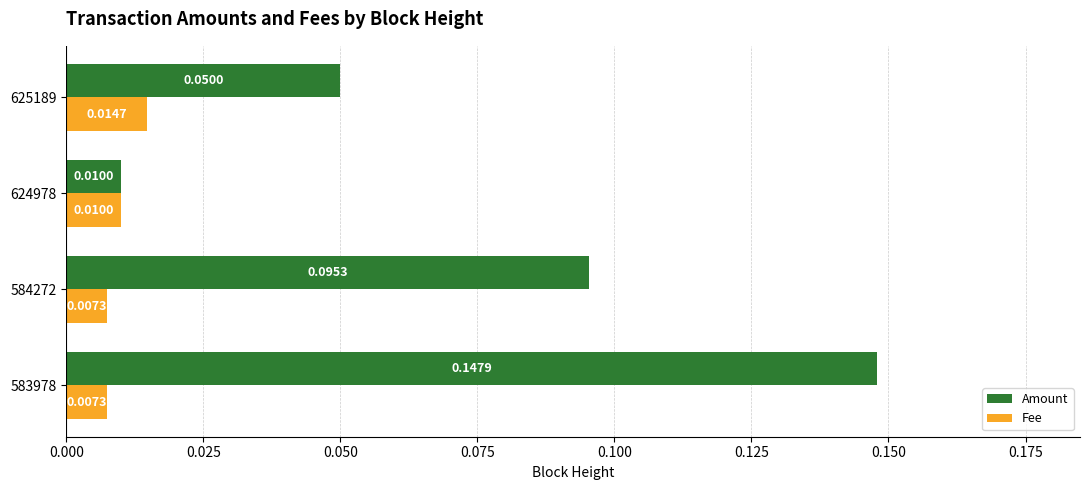

List the series in order of their peak value, lowest first.

Fee, Amount